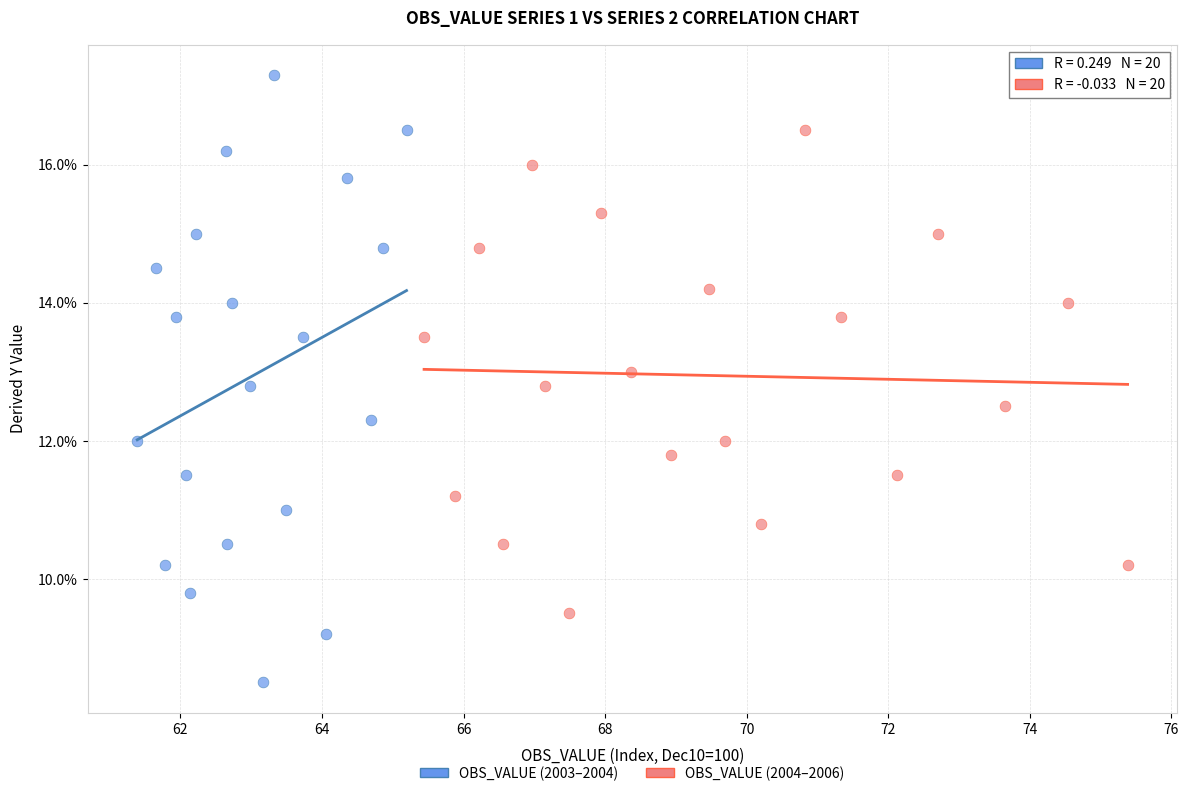

Which series contains the lowest Y value?

OBS_VALUE (2003–2004)